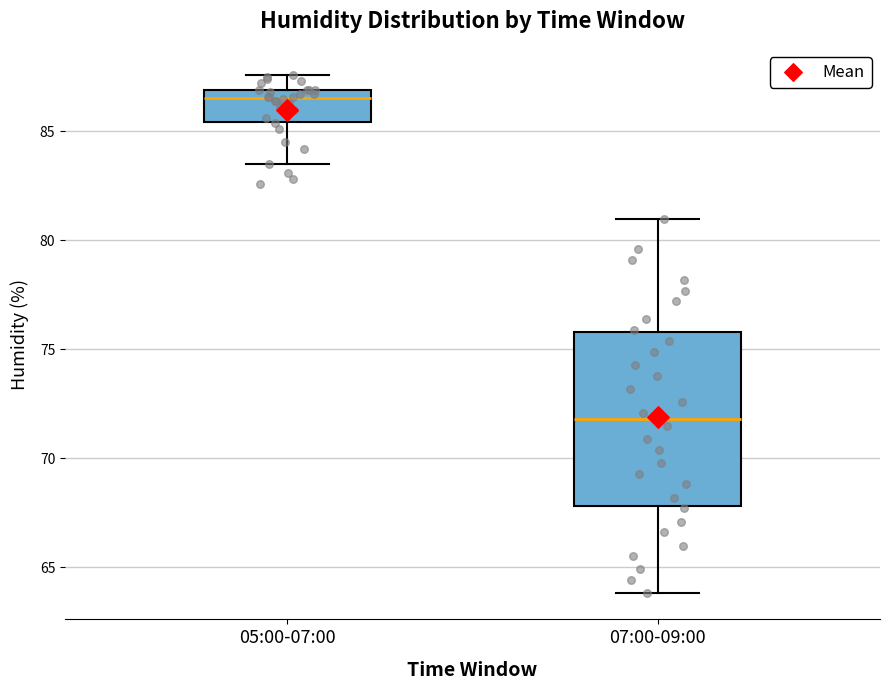

Reading left to right, transcribe this box plot: for each box, give where its median line is, the range the box spans, and where its two whiskers end, as read against the y-axis. The values are not printed on the chart, so give them approximately, as read against the axis.

05:00-07:00: median 86.5, box 85.5 to 87.0, whiskers 83.5 to 87.5
07:00-09:00: median 72.0, box 68.0 to 76.0, whiskers 64.0 to 81.0